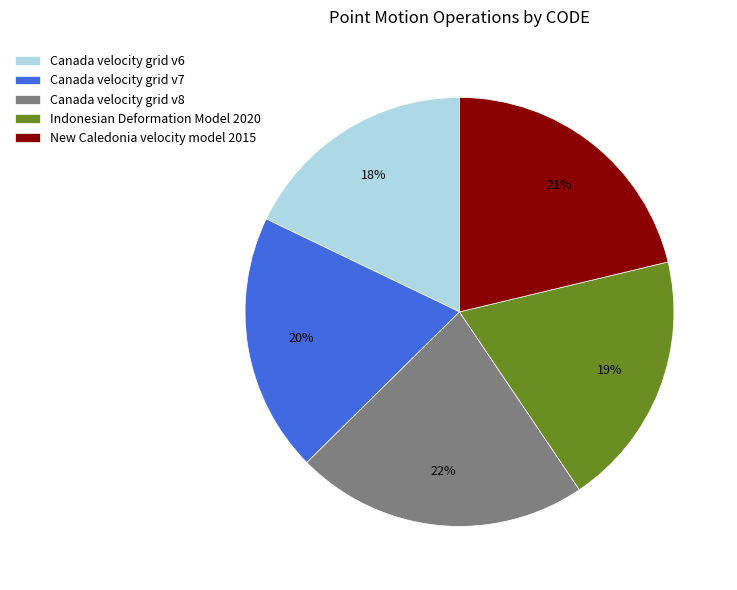

Approximately how many times larger is the value at New Caledonia velocity model 2015 compared to Canada velocity grid v6?

1.2